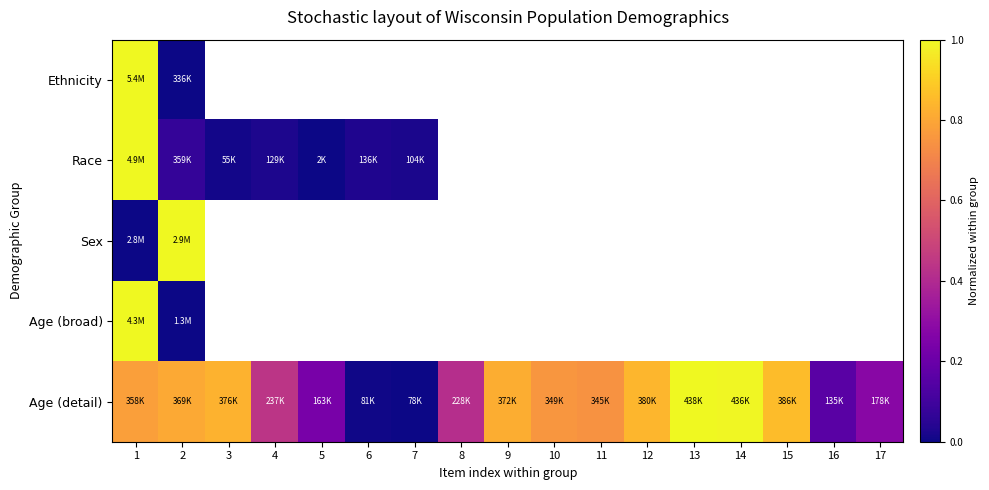

How many values in Age (detail) are above zero?

16